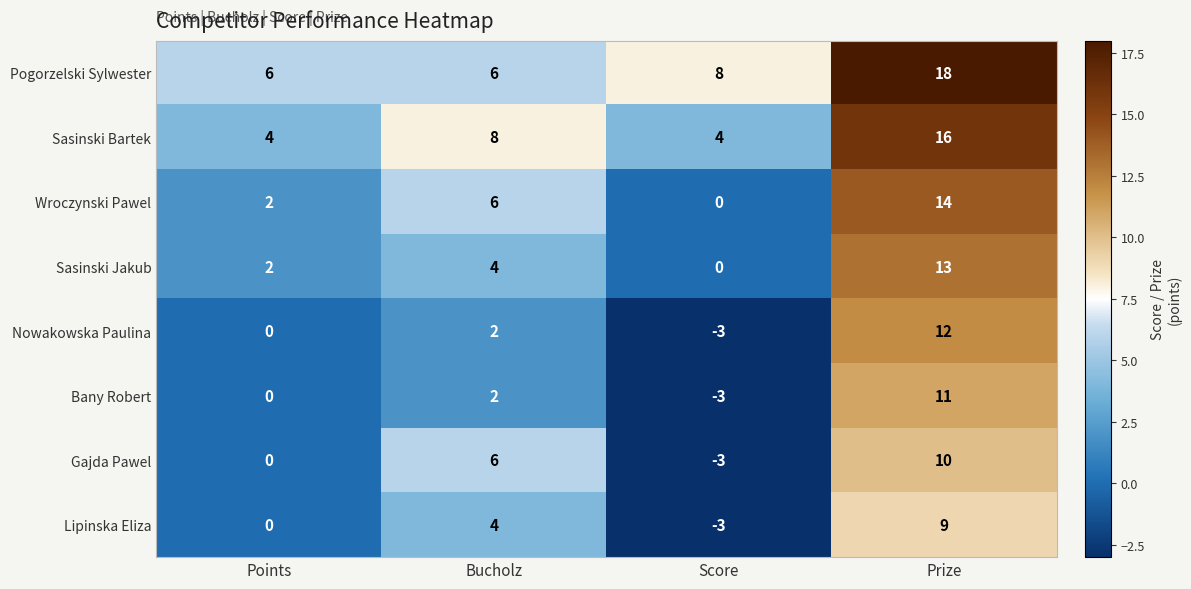

The Wroczynski Pawel series shows 6 at Bucholz. True or false?

True